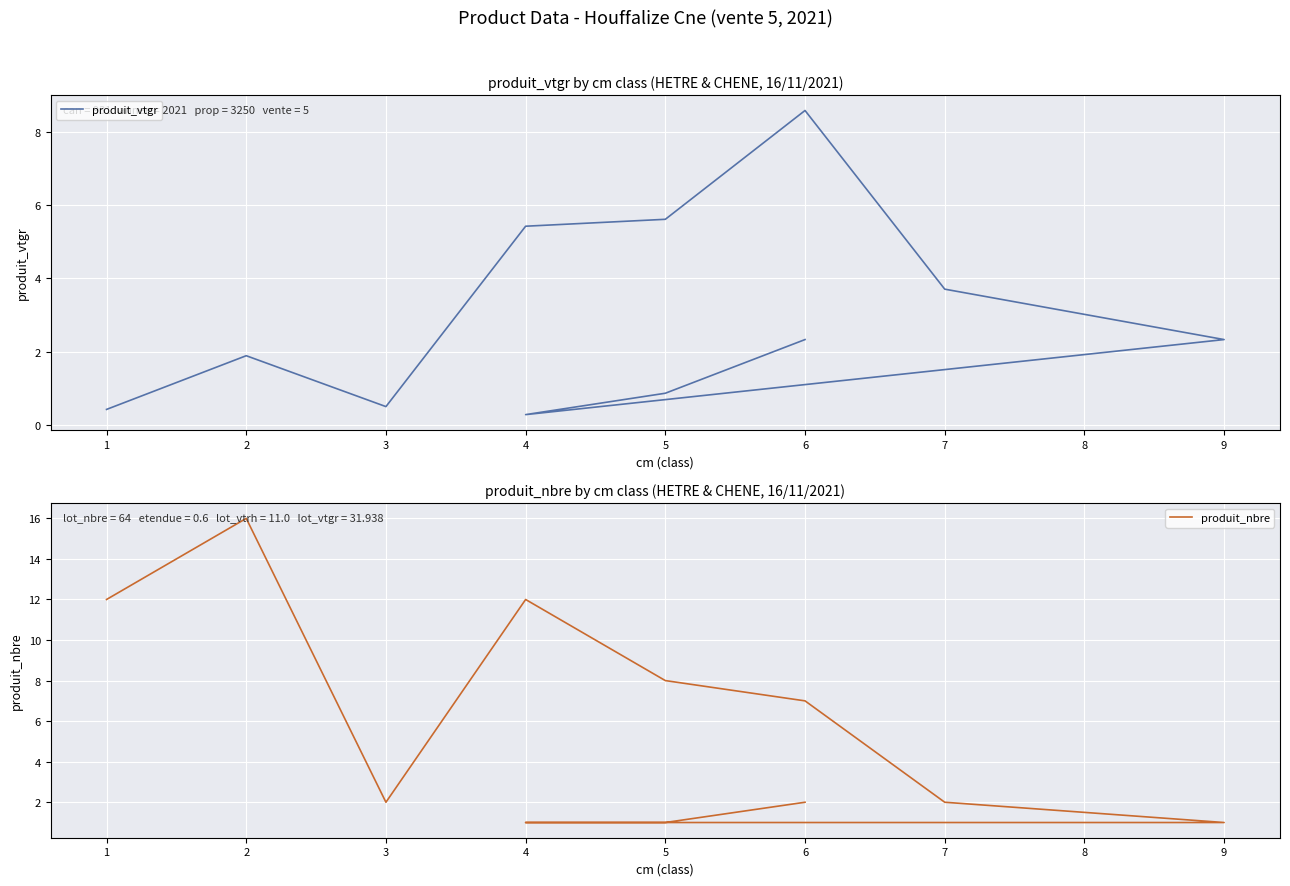

What is the minimum value for produit_nbre?

1.0